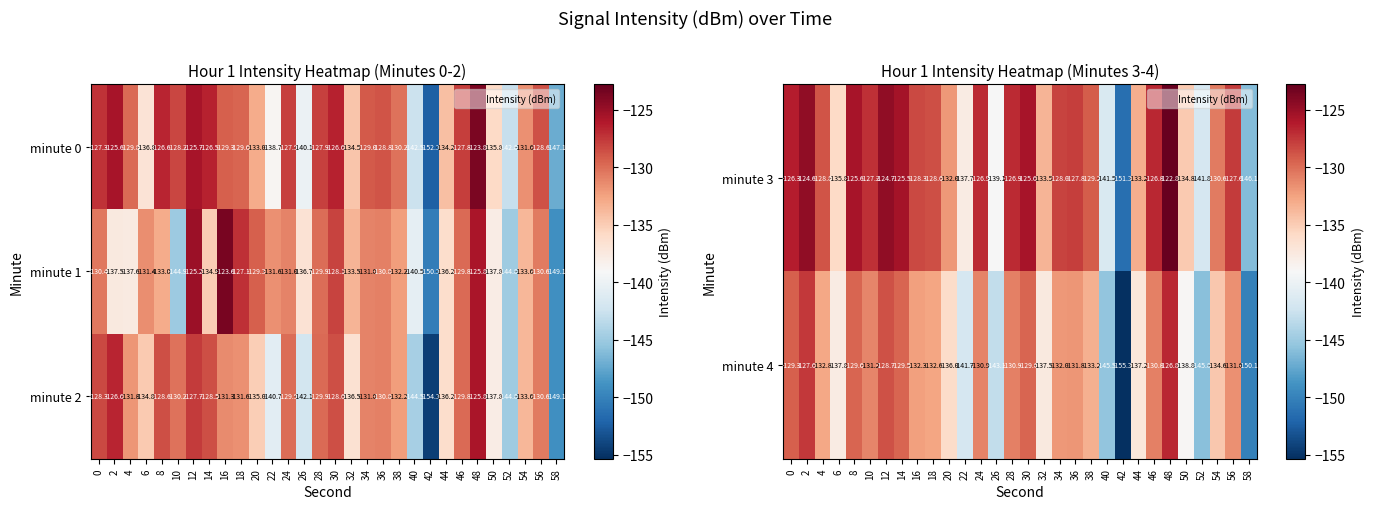

What is the difference between the second highest and second lowest values in the minute 3 series?

21.5